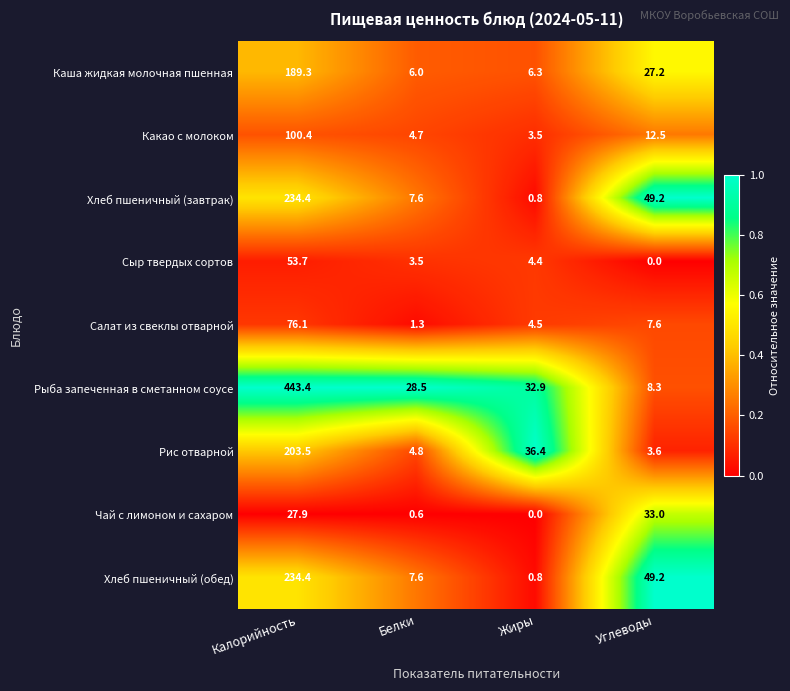

True or false: Хлеб пшеничный (завтрак) has a value of 234.4 at Калорийность.

True